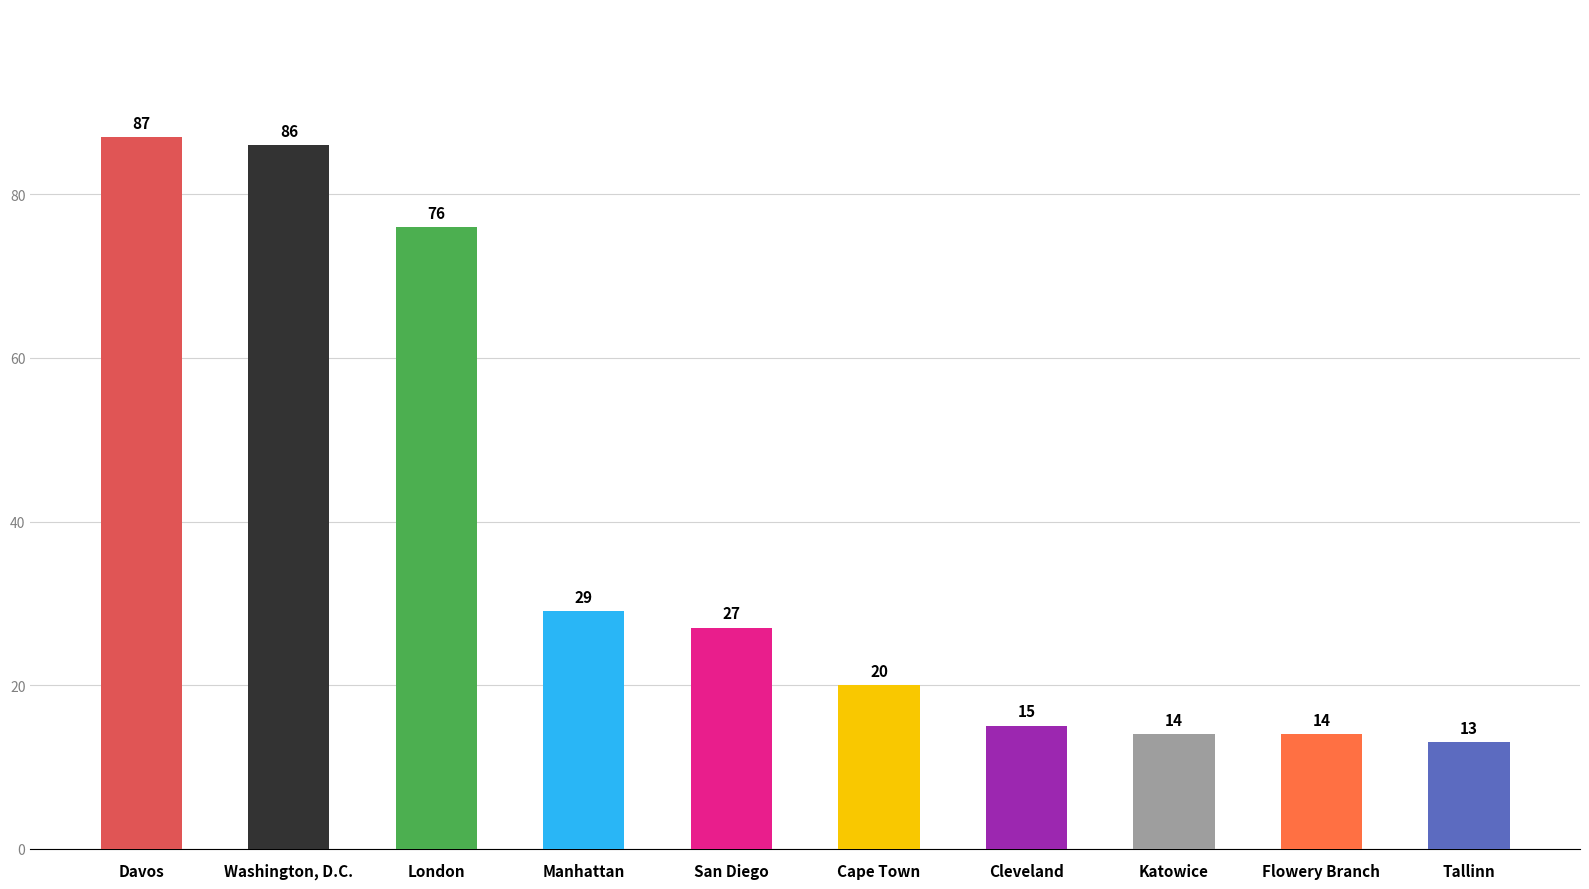

True or false: the data shows 5 at Katowice.

False